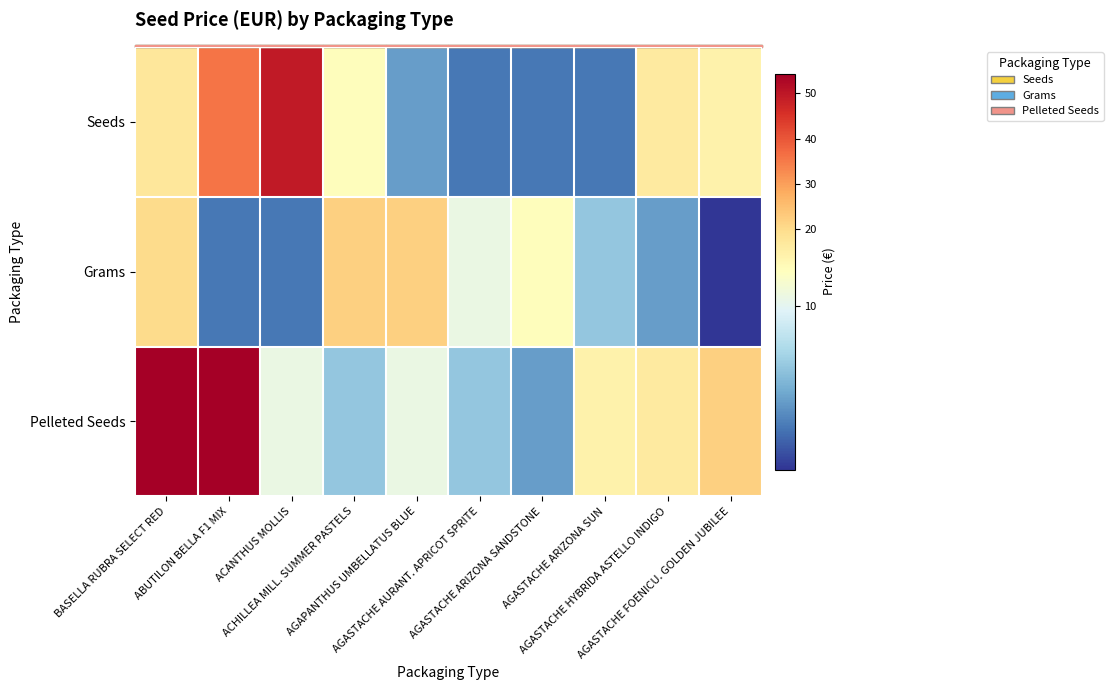

Which series changed the most between AGASTACHE ARIZONA SANDSTONE and AGASTACHE ARIZONA SUN?

Pelleted Seeds